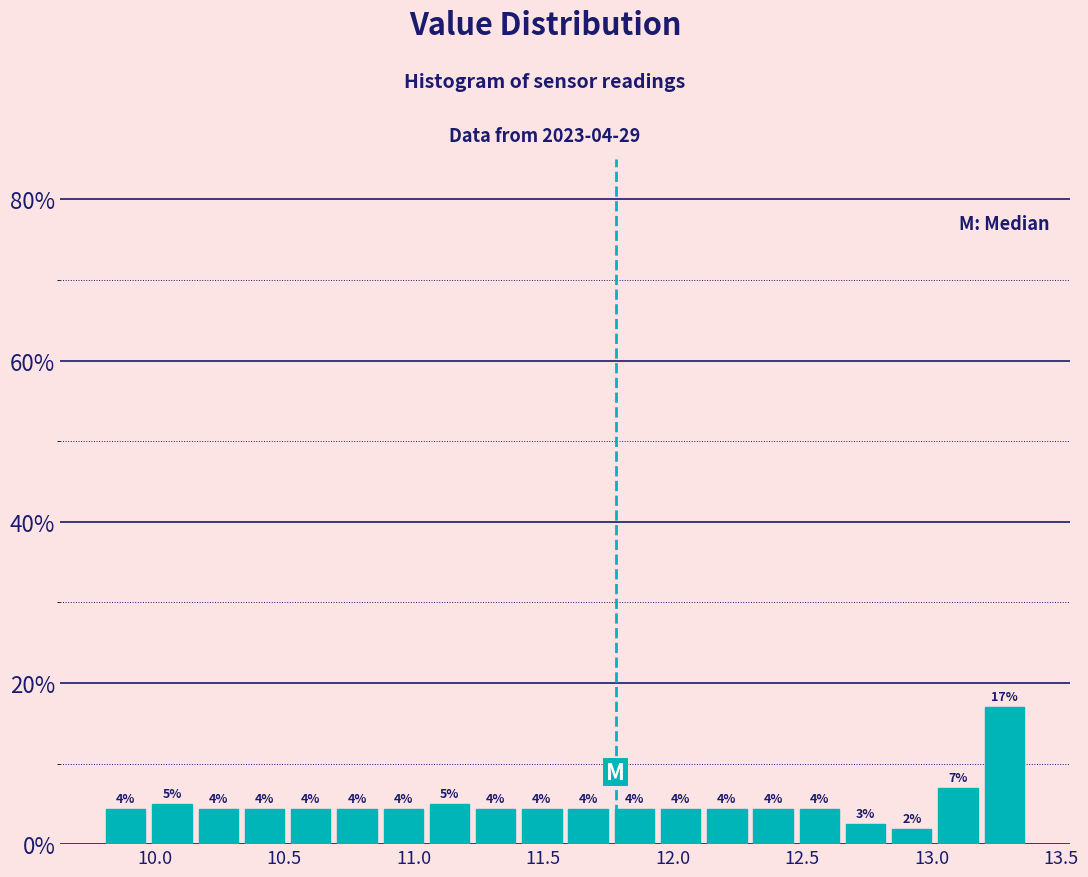

Around what value on the x-axis is the tallest bar? Give the approximate position of its centre, as read against the axis.

13.30